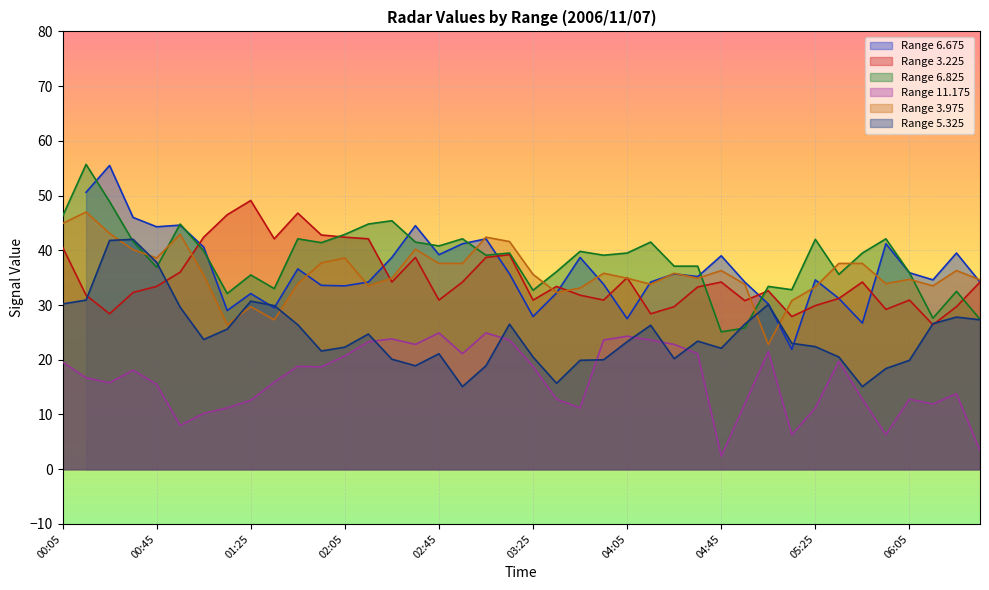

After their last crossing, which series has the higher values: Range 3.975 or Range 6.825?

Range 3.975